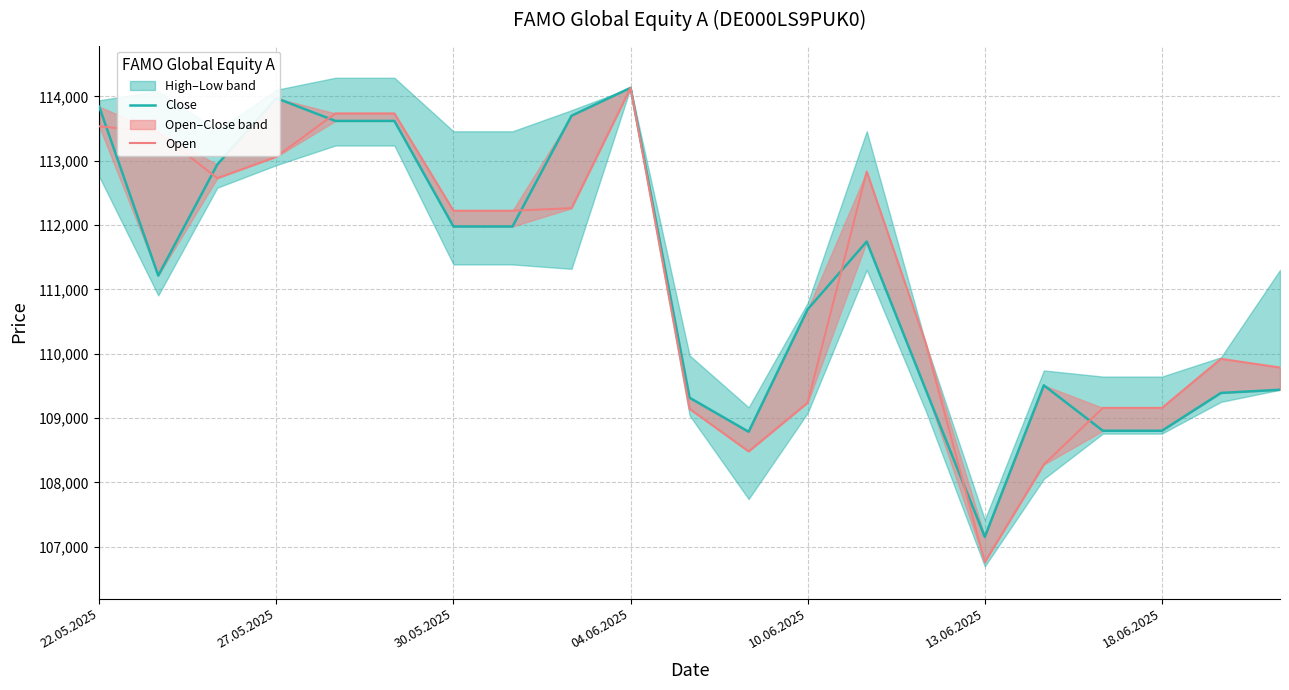

What is the total value across all series at 17?

217959